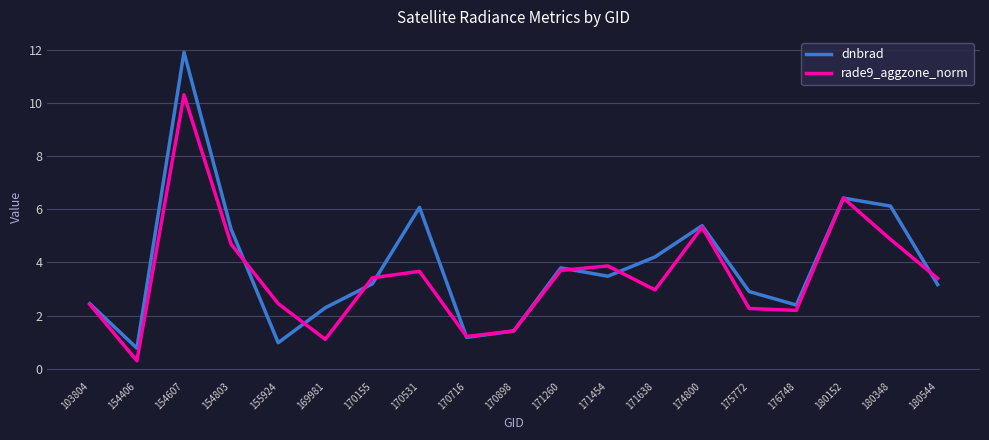

Is this an area chart (filled region under the line)?

No